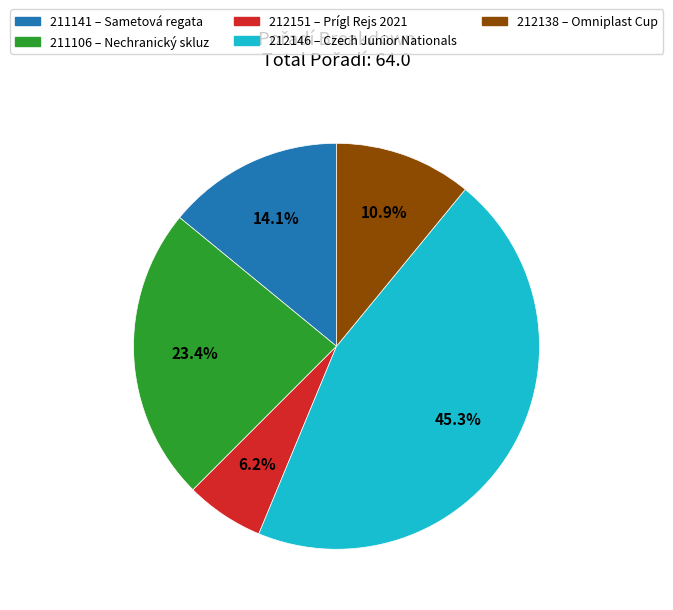

Which category has the smallest portion of the pie?

212151